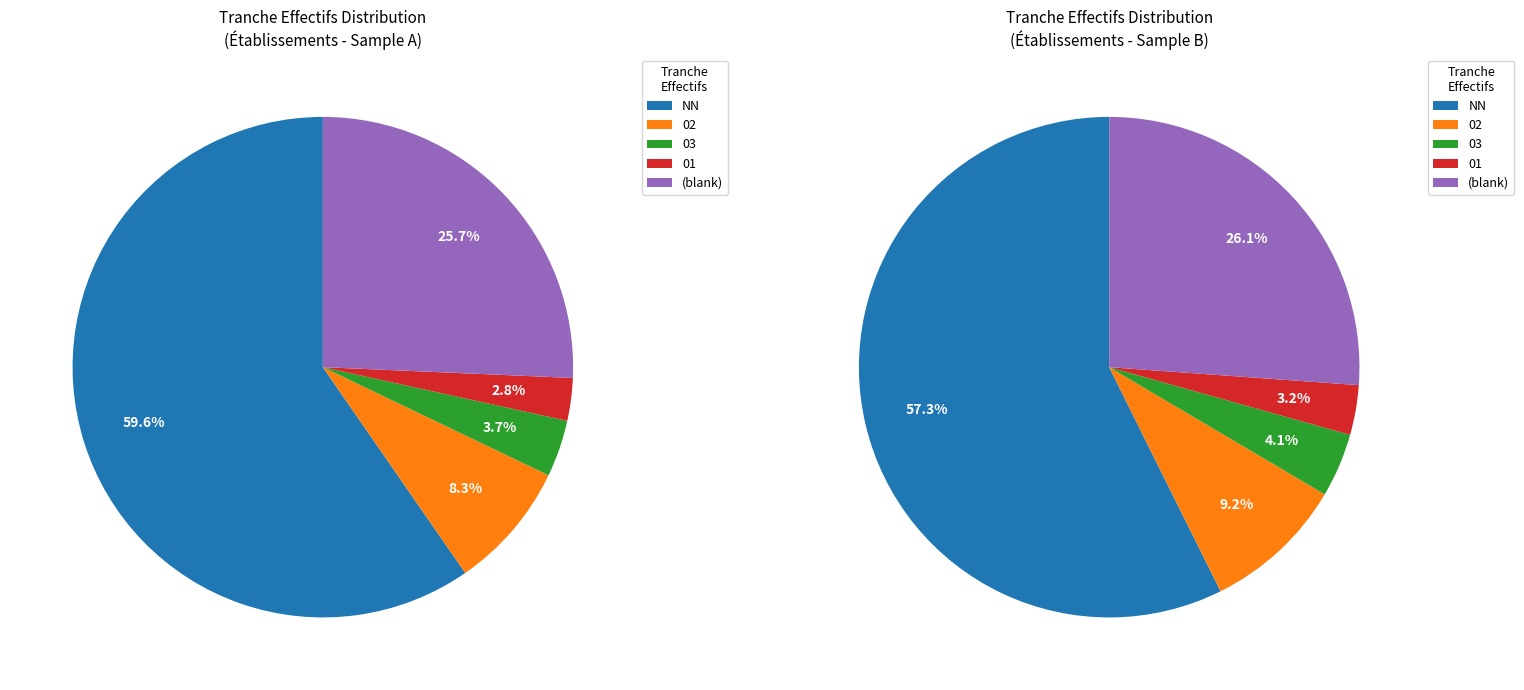

What is the largest slice in the pie chart?

NN